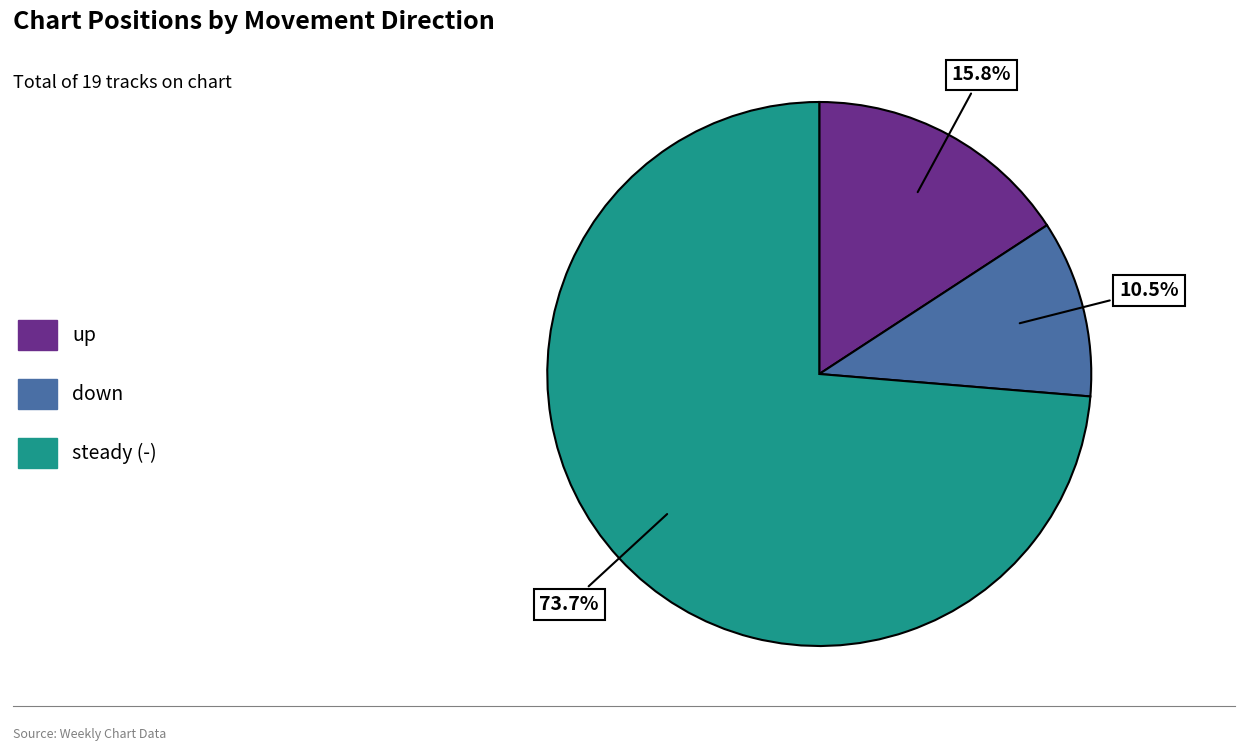

What is the ratio of the value at up to the value at down?

1.5